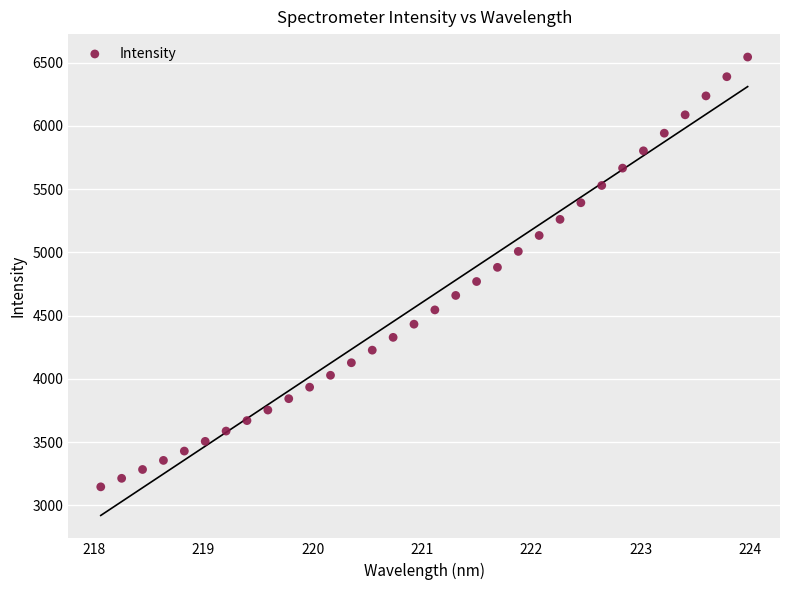

What is the range of X values (max minus min)?

5.9